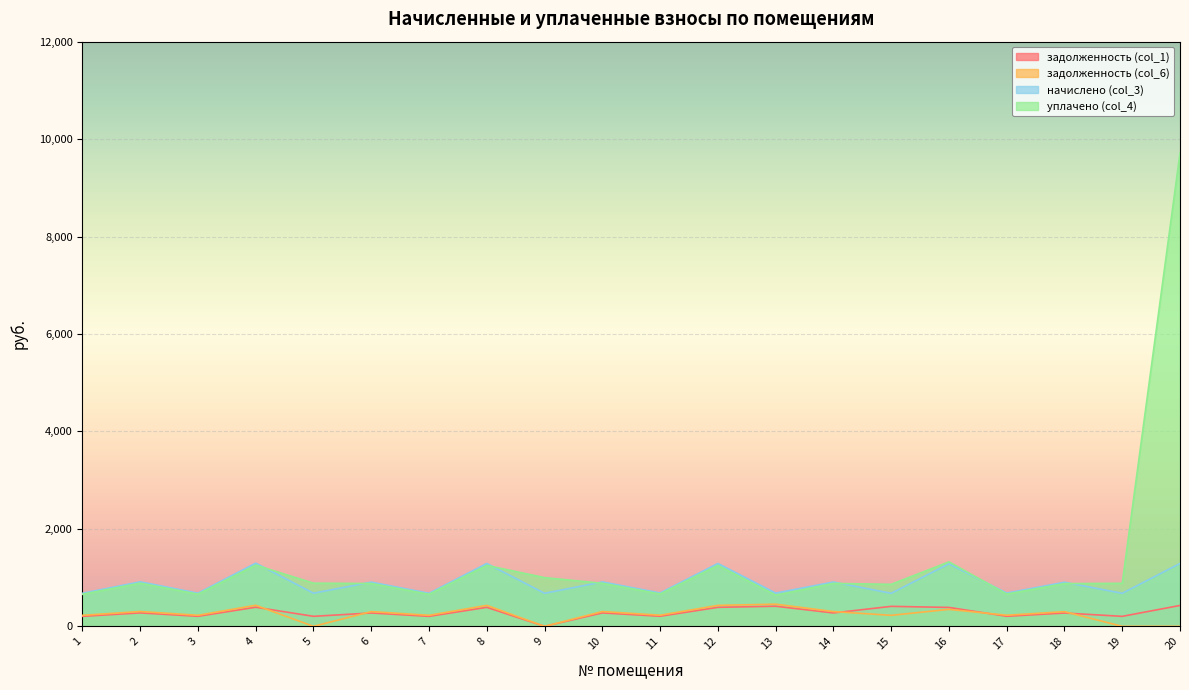

What are all the series names shown in the legend?

задолженность (col_1), задолженность (col_6), начислено (col_3), уплачено (col_4)